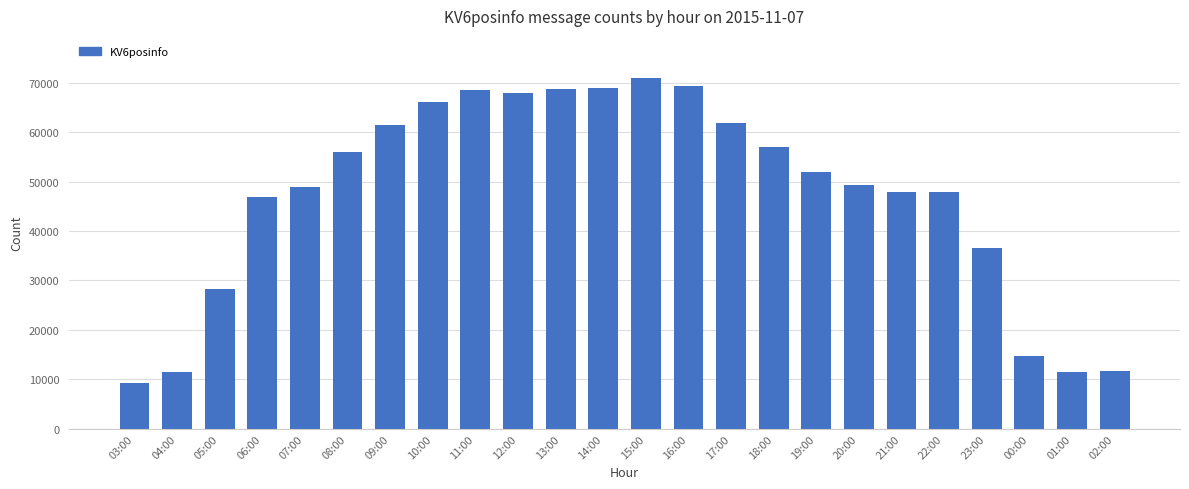

What is the label of the 5th bar from the left?

07:00